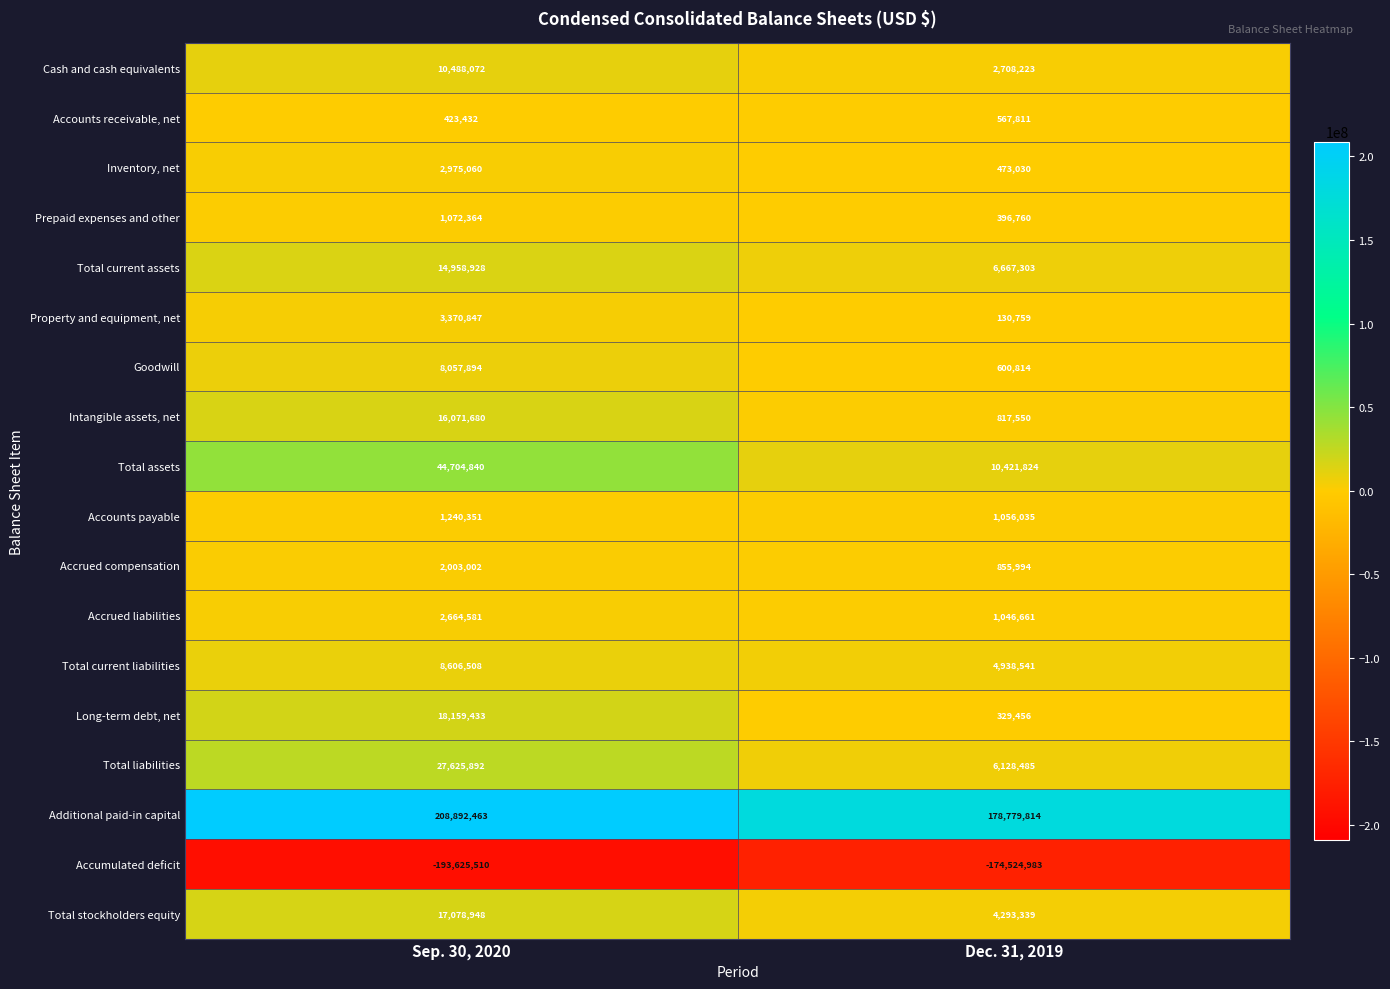

List the series in order of their peak value, lowest first.

Accumulated deficit, Accounts receivable, net, Prepaid expenses and other, Accounts payable, Accrued compensation, Accrued liabilities, Inventory, net, Property and equipment, net, Goodwill, Total current liabilities, Cash and cash equivalents, Total current assets, Intangible assets, net, Total stockholders equity, Long-term debt, net, Total liabilities, Total assets, Additional paid-in capital